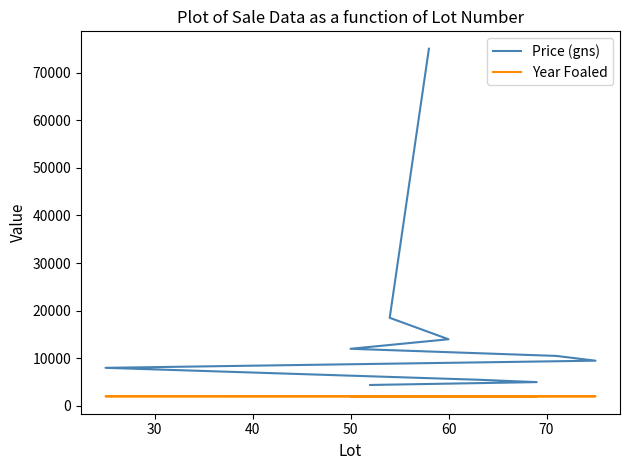

True or false: Year Foaled and Price (gns) intersect in this chart.

False